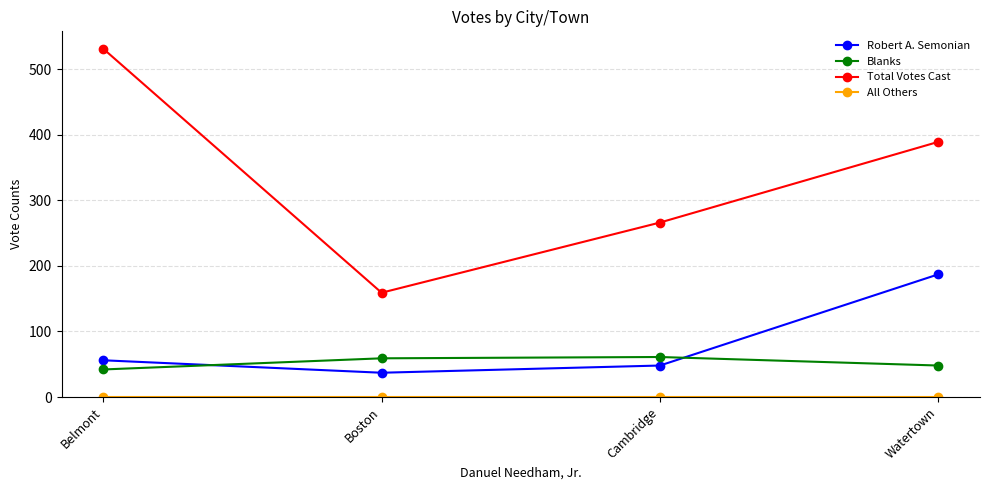

What is the label of the 3rd point from the right?

Boston